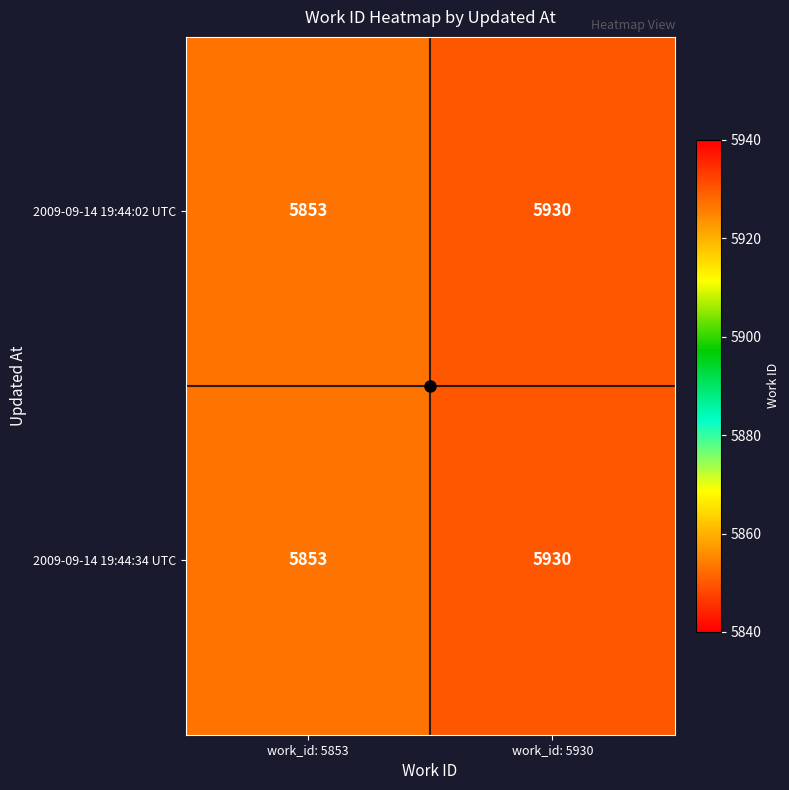

What is the difference between the maximum and minimum values in the 2009-09-14 19:44:02 UTC series?

77